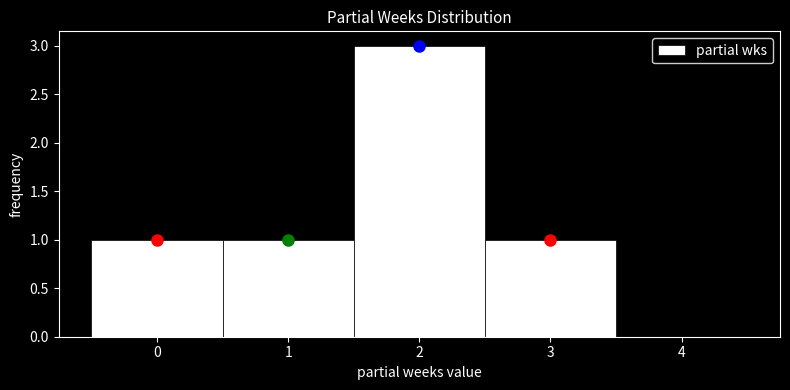

How tall is the bar that spans 0.5 to 1.5 on the x-axis? The values are not printed on the chart, so give them approximately, as read against the axis.

1